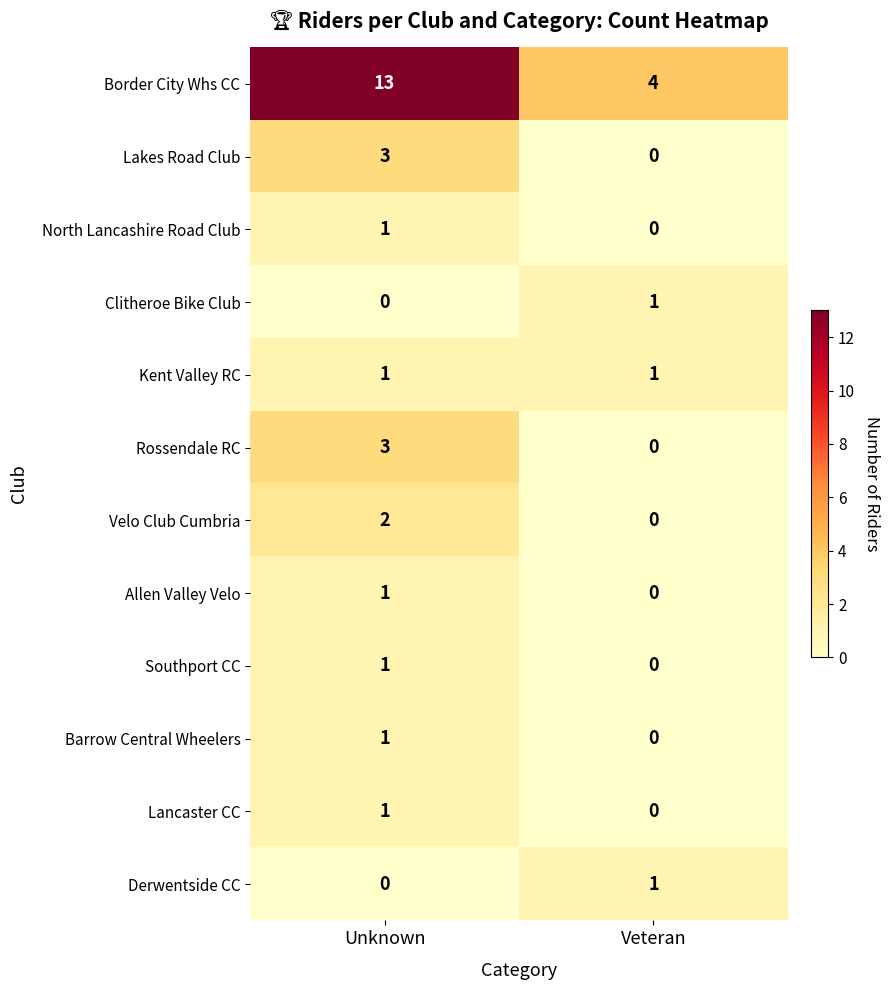

Reading right to left, what are all the values shown in this chart?

Border City Whs CC: Veteran=4	Unknown=13
Lakes Road Club: Veteran=0	Unknown=3
North Lancashire Road Club: Veteran=0	Unknown=1
Clitheroe Bike Club: Veteran=1	Unknown=0
Kent Valley RC: Veteran=1	Unknown=1
Rossendale RC: Veteran=0	Unknown=3
Velo Club Cumbria: Veteran=0	Unknown=2
Allen Valley Velo: Veteran=0	Unknown=1
Southport CC: Veteran=0	Unknown=1
Barrow Central Wheelers: Veteran=0	Unknown=1
Lancaster CC: Veteran=0	Unknown=1
Derwentside CC: Veteran=1	Unknown=0